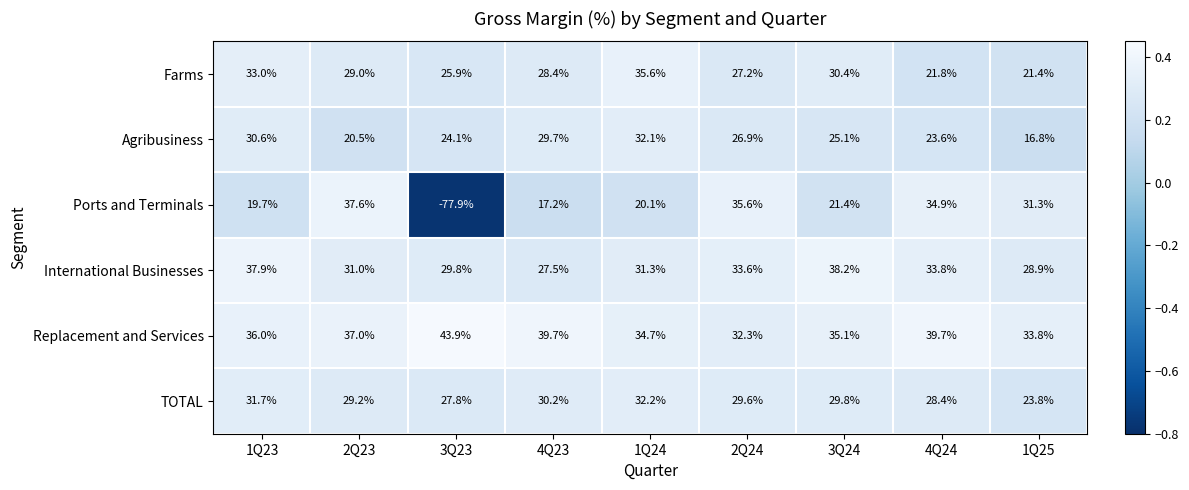

Where does the Farms series first go above 28?

1Q23